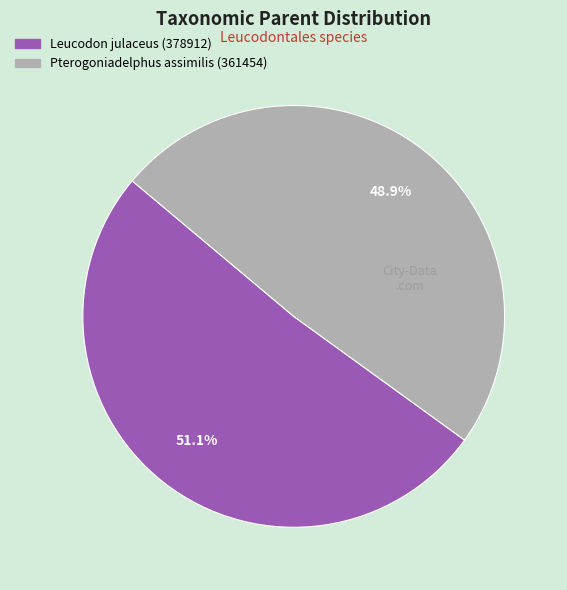

What percentage is the Leucodon julaceus (378912) slice, to the nearest percent?

51%